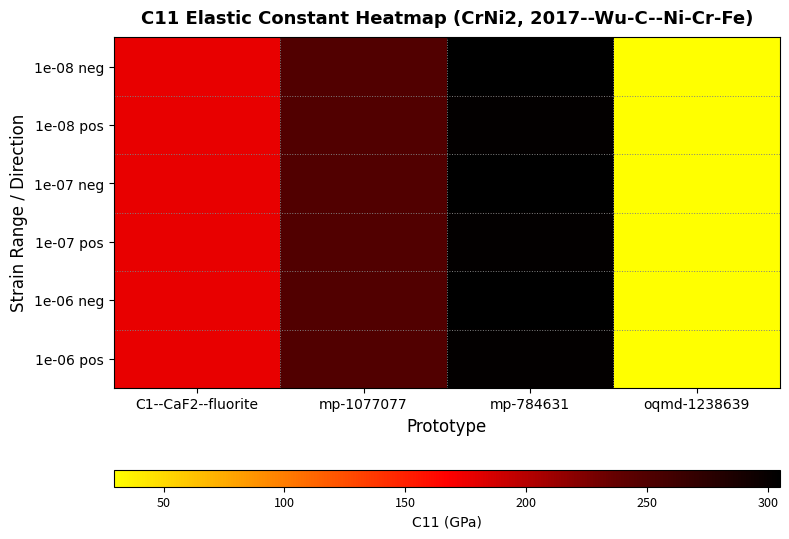

Which has a higher value, mp-784631 or oqmd-1238639?

mp-784631